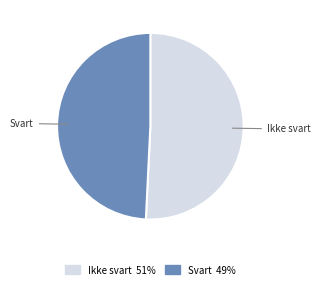

Rank the categories by value from lowest to highest.

Svart, Ikke svart